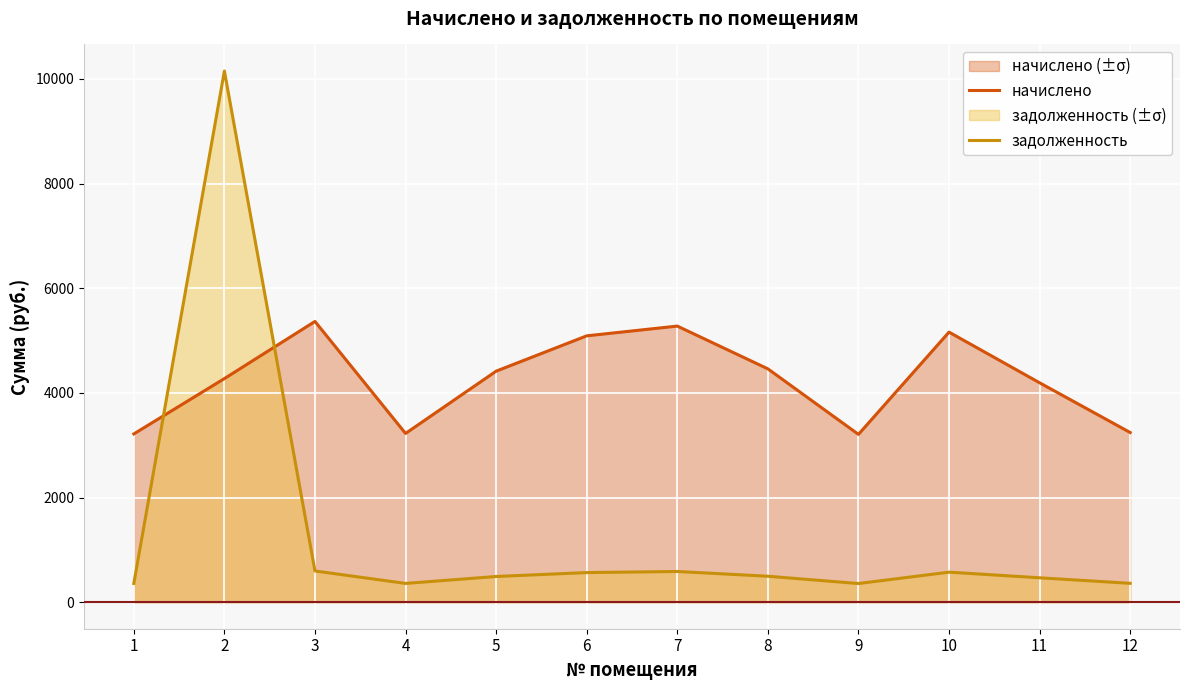

True or false: задолженность and начислено intersect in this chart.

True